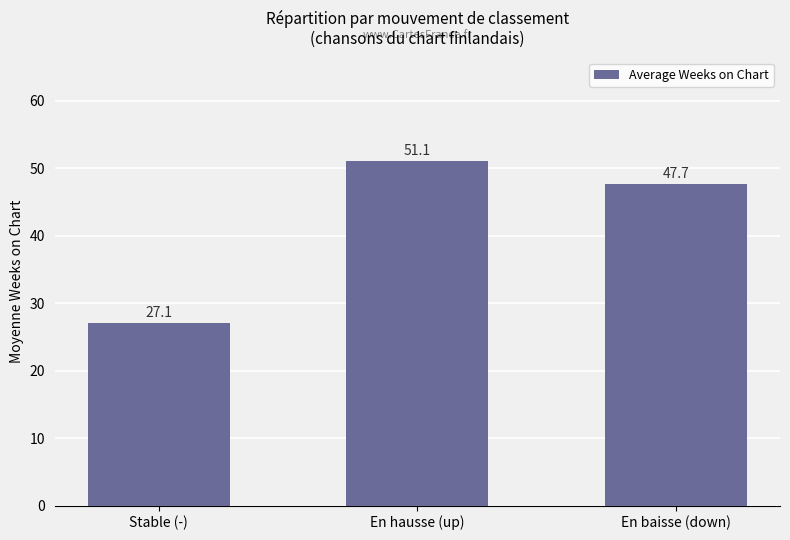

At which label does the data first exceed 47?

En hausse (up)